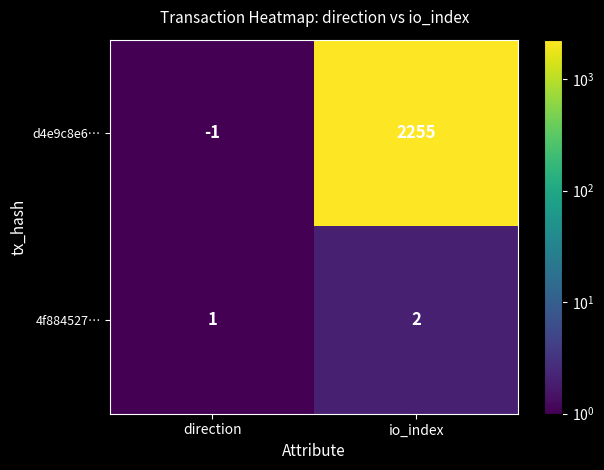

True or false: 4f884527… has a value of 2 at direction.

False